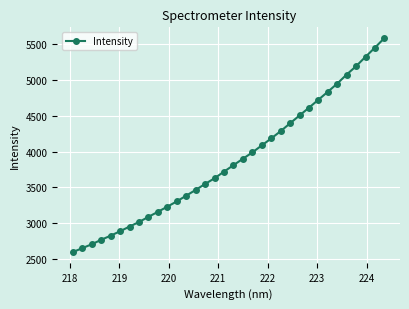

What is the sum of all values?

131897.1